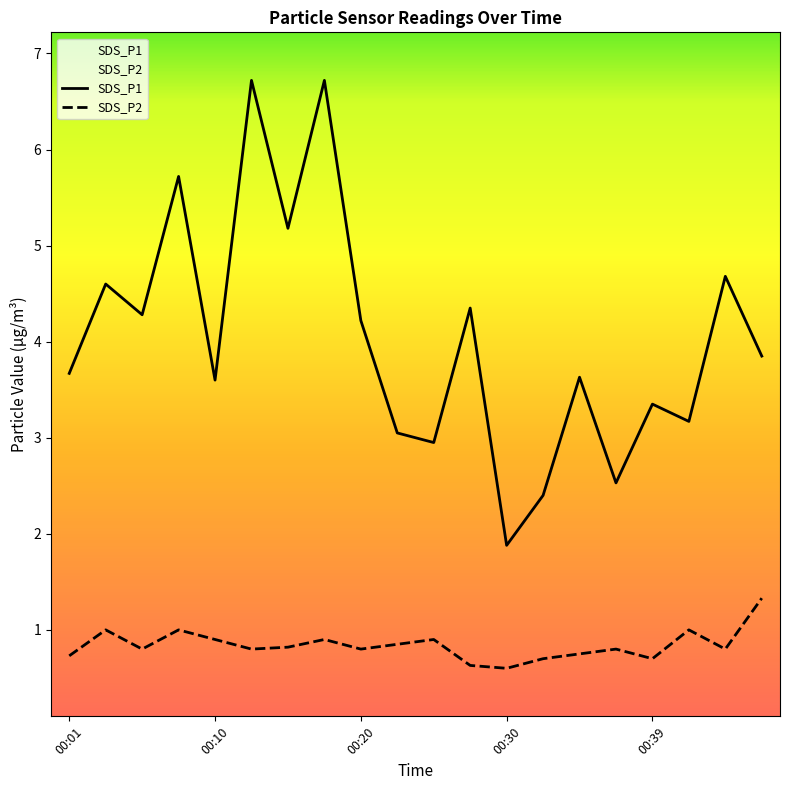

What is the lowest value of the SDS_P1 series?

1.9